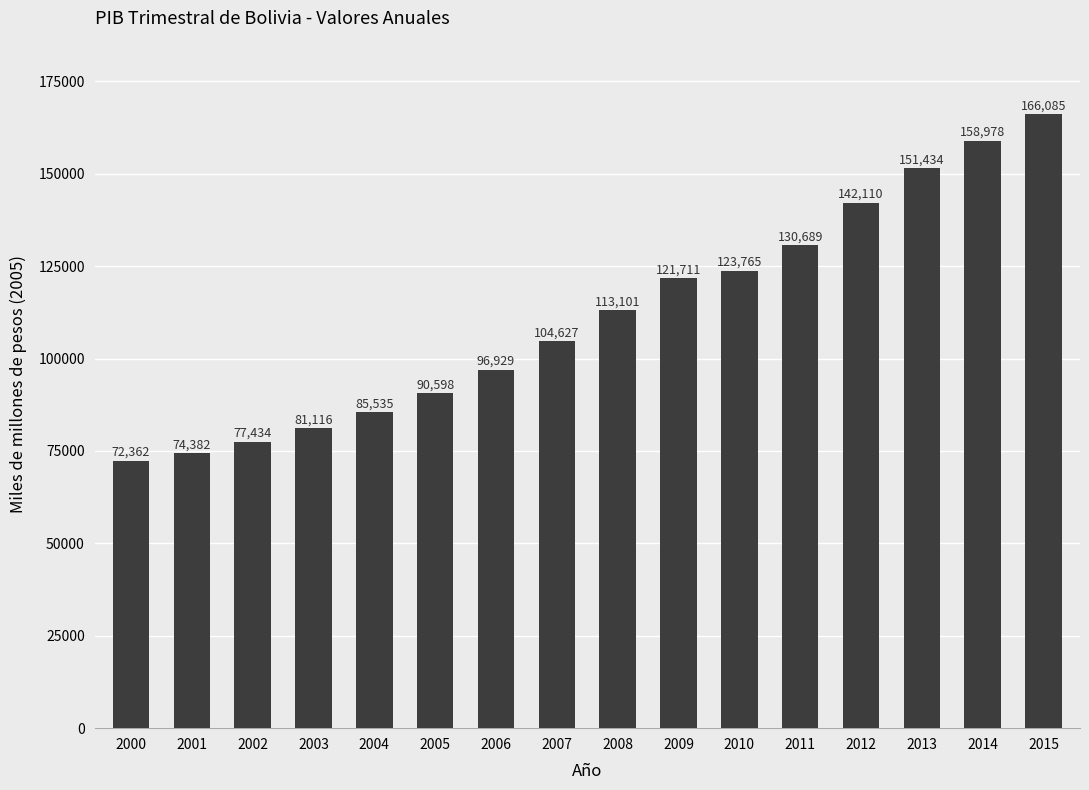

The chart shows a value of 142110 at 2012. True or false?

True